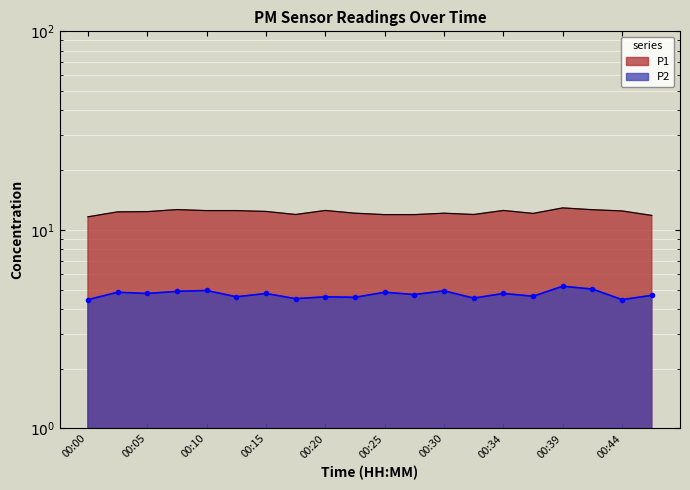

What are all the series names shown in the legend?

P1, P2